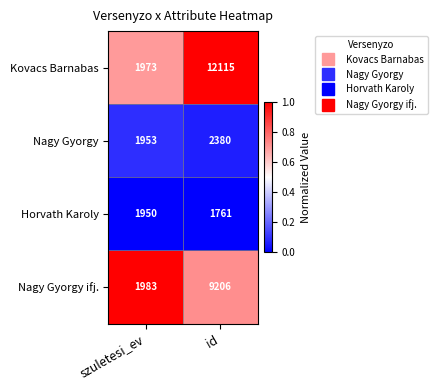

What is the minimum value for Kovacs Barnabas?

1973